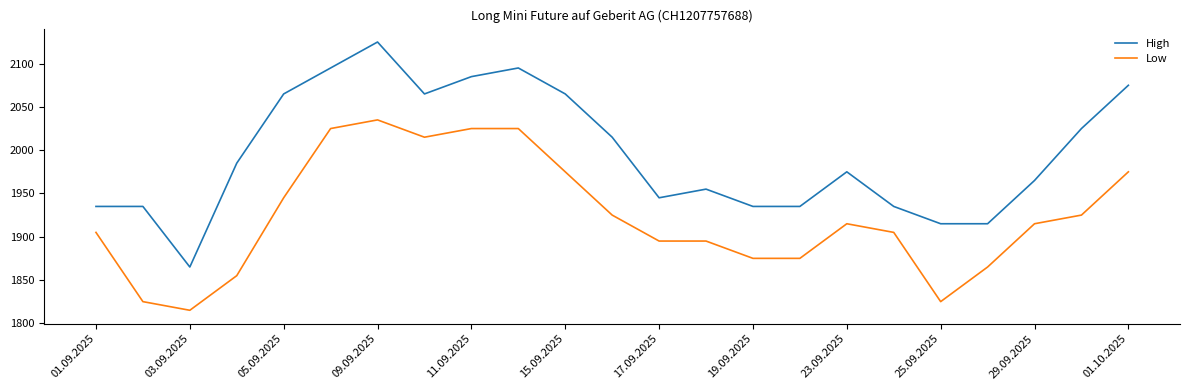

List the series in order of their overall mean, lowest first.

Low, High